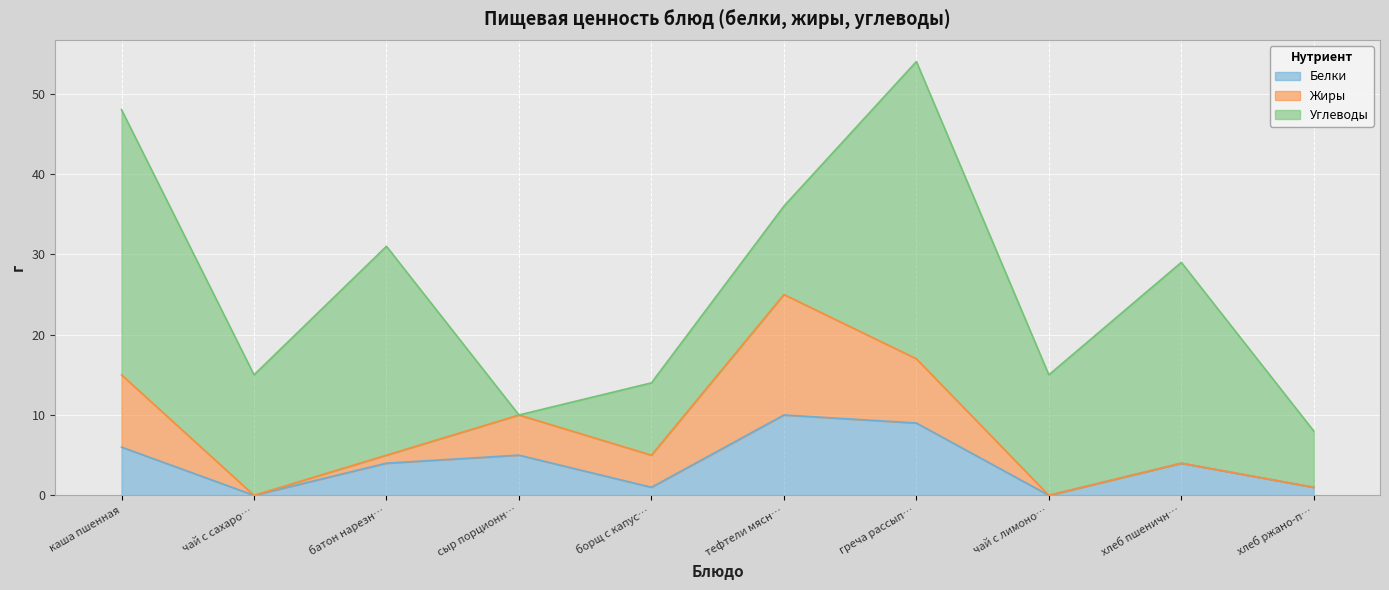

Which series ends up on top after the final intersection of Жиры and Белки?

Белки